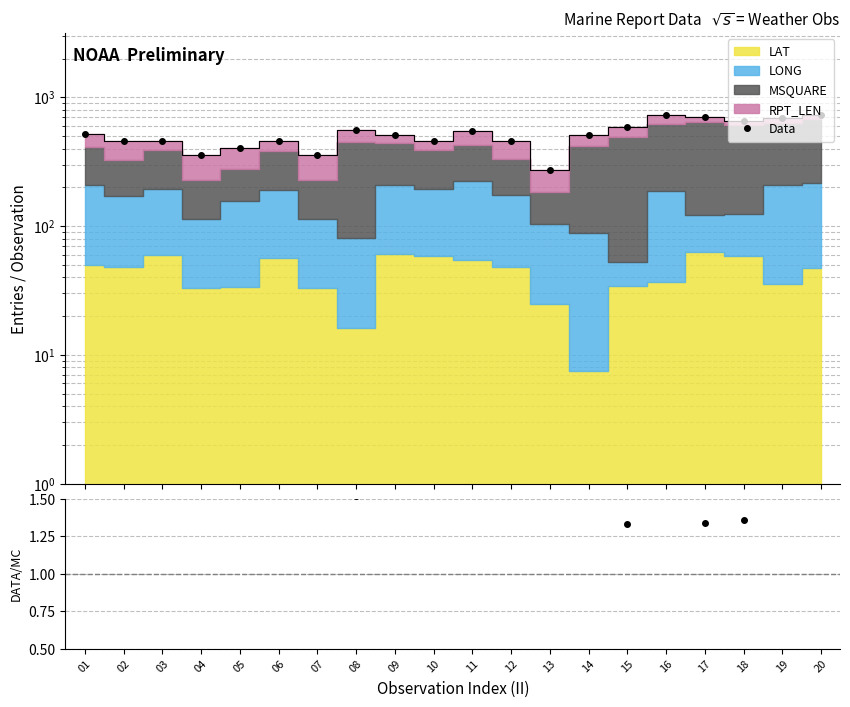

List the labels in order of value, smallest first.

13, 04, 07, 05, 02, 06, 12, 10, 03, 14, 09, 01, 11, 08, 15, 18, 19, 17, 16, 20